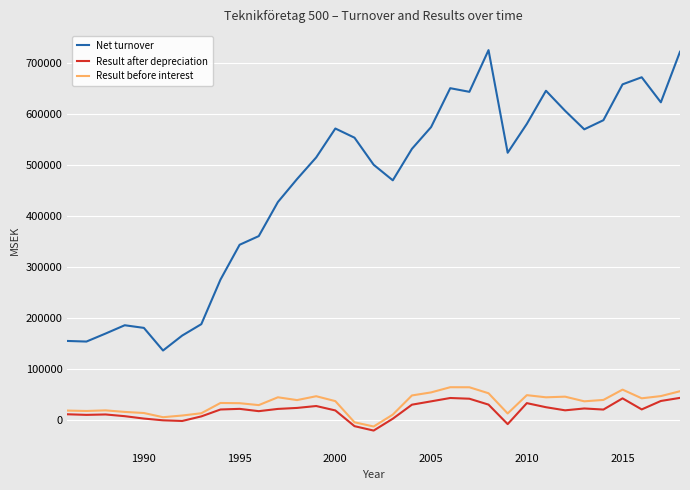

How many categories are shown in the chart?

33